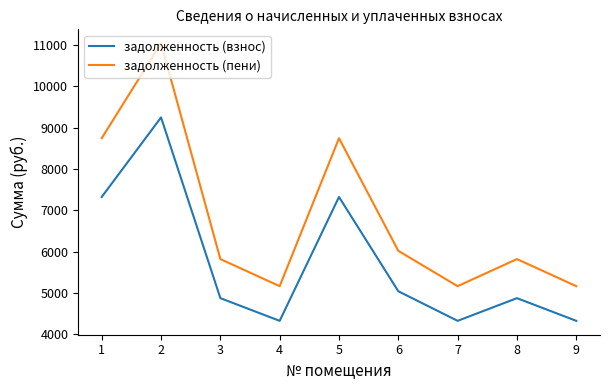

Rank the series by their average value, from highest to lowest.

задолженность (пени), задолженность (взнос)